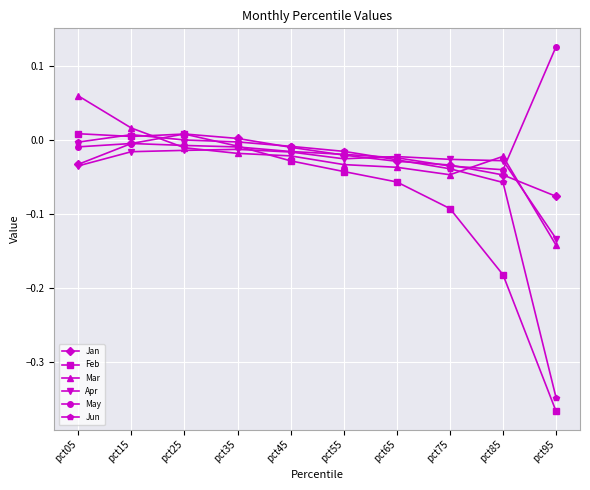

Is it true that Apr equals -0.0 at pct55?

True